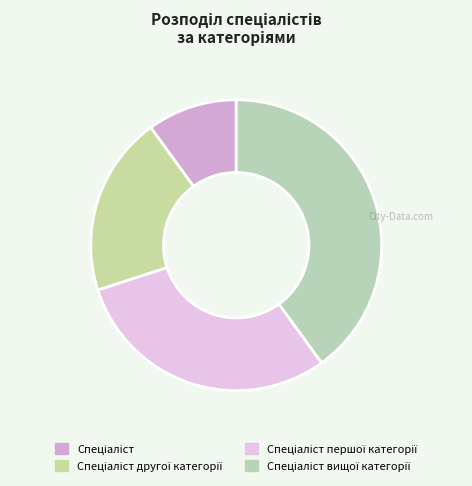

How many segments does this pie chart have?

4